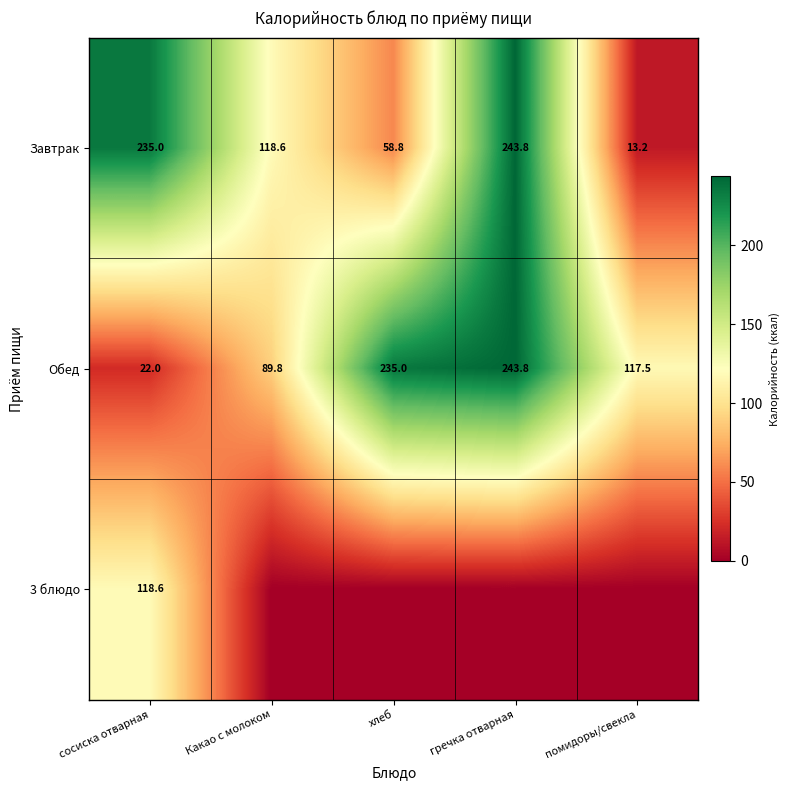

What is the total value across all series at сосиска отварная?

375.6